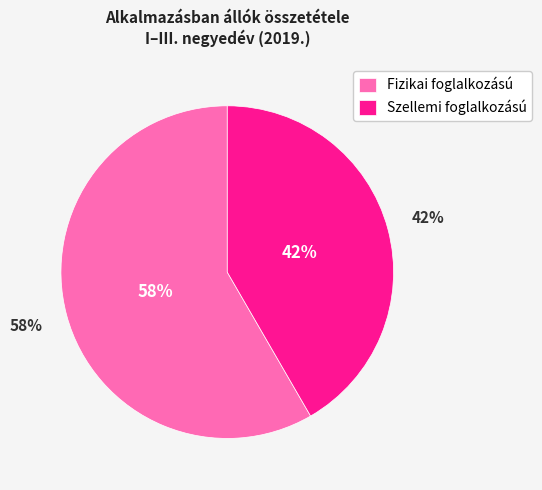

Which category accounts for the majority?

Fizikai foglalkozású